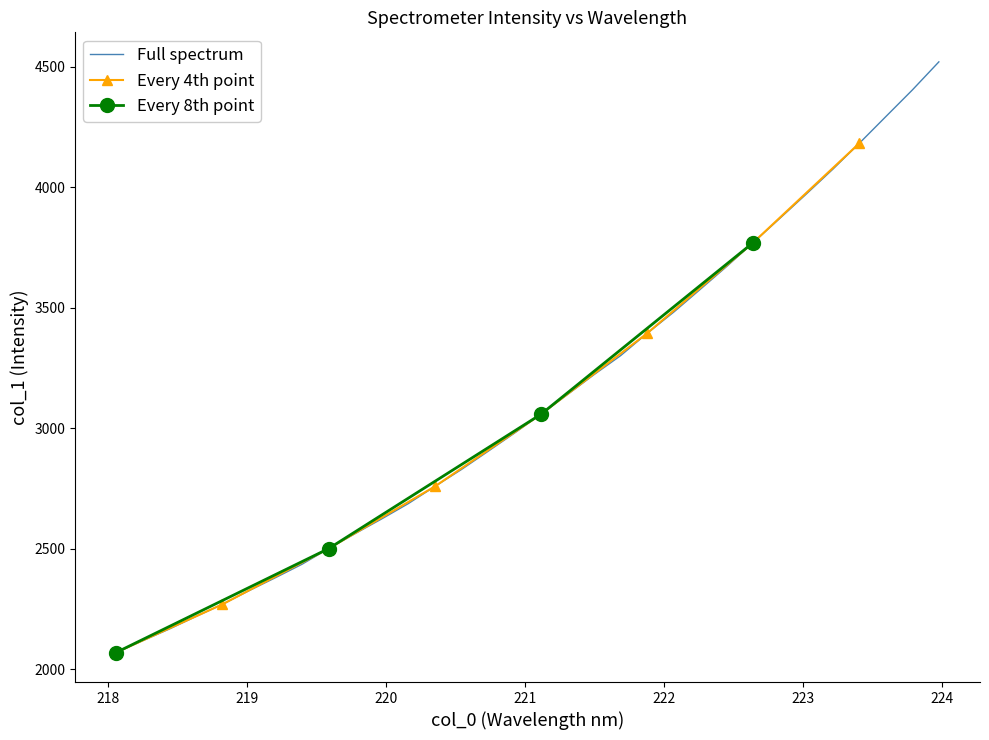

What is the lowest value of the Full spectrum series?

2069.3